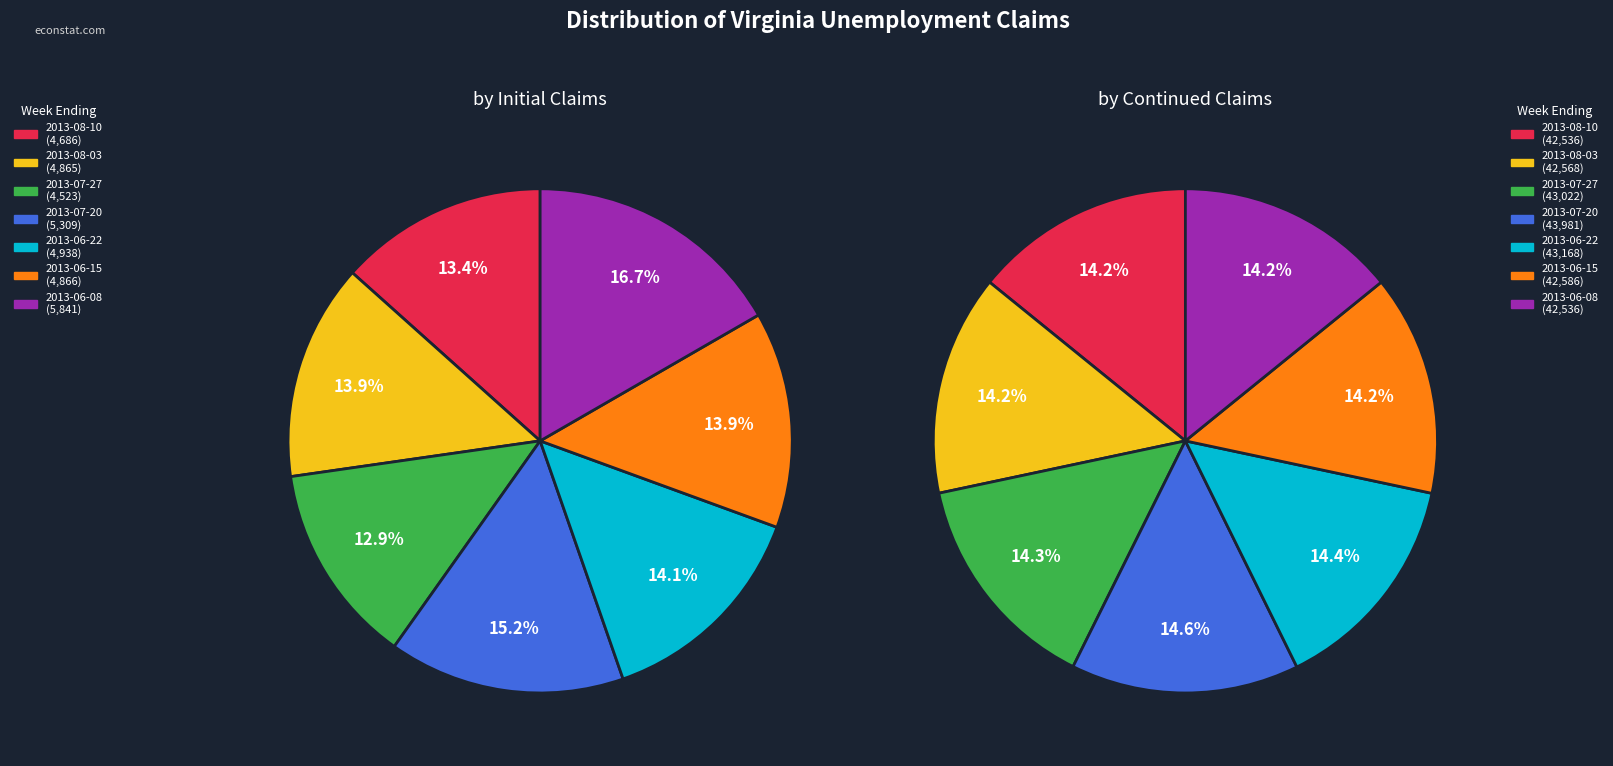

Which category has the smallest portion of the pie?

2013-07-27